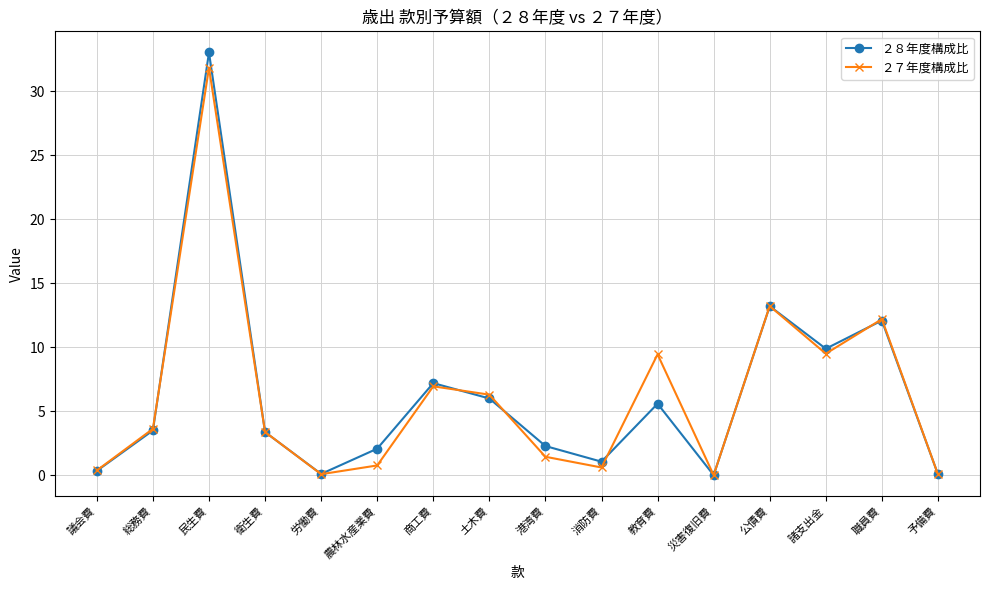

Which series has the largest range (max minus min)?

２８年度構成比